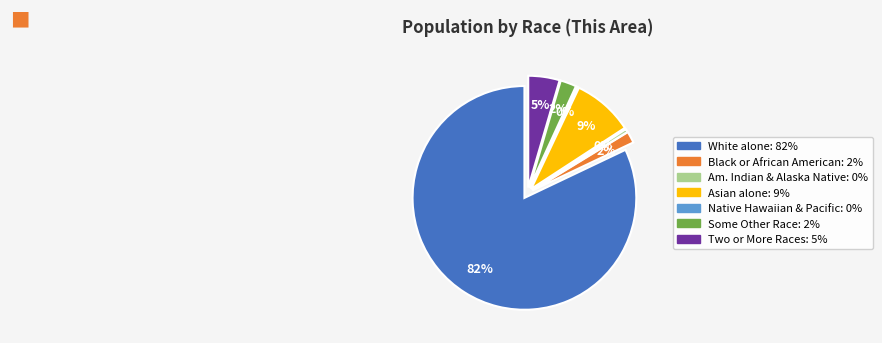

Rank the categories by value from lowest to highest.

Native Hawaiian and Other Pacific, American Indian and Alaska Native, Black or African American alone, Some Other Race alone, Two or More Races, Asian alone, White alone